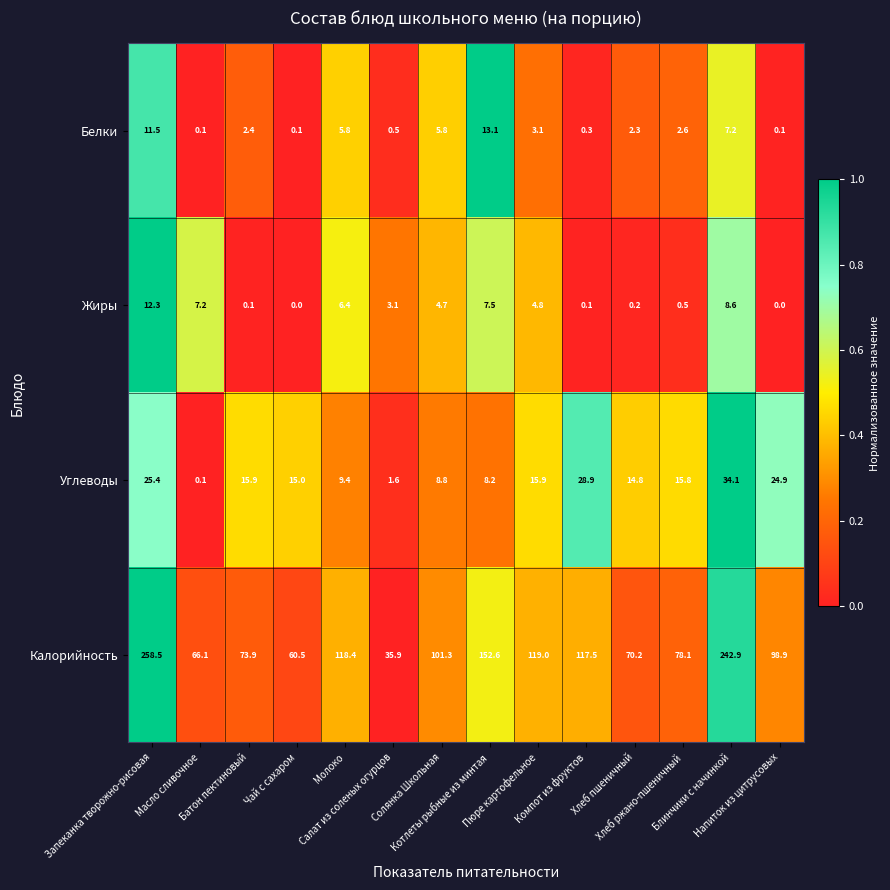

At Запеканка творожно-рисовая, list the series in order from smallest to largest.

Белки, Жиры, Углеводы, Калорийность